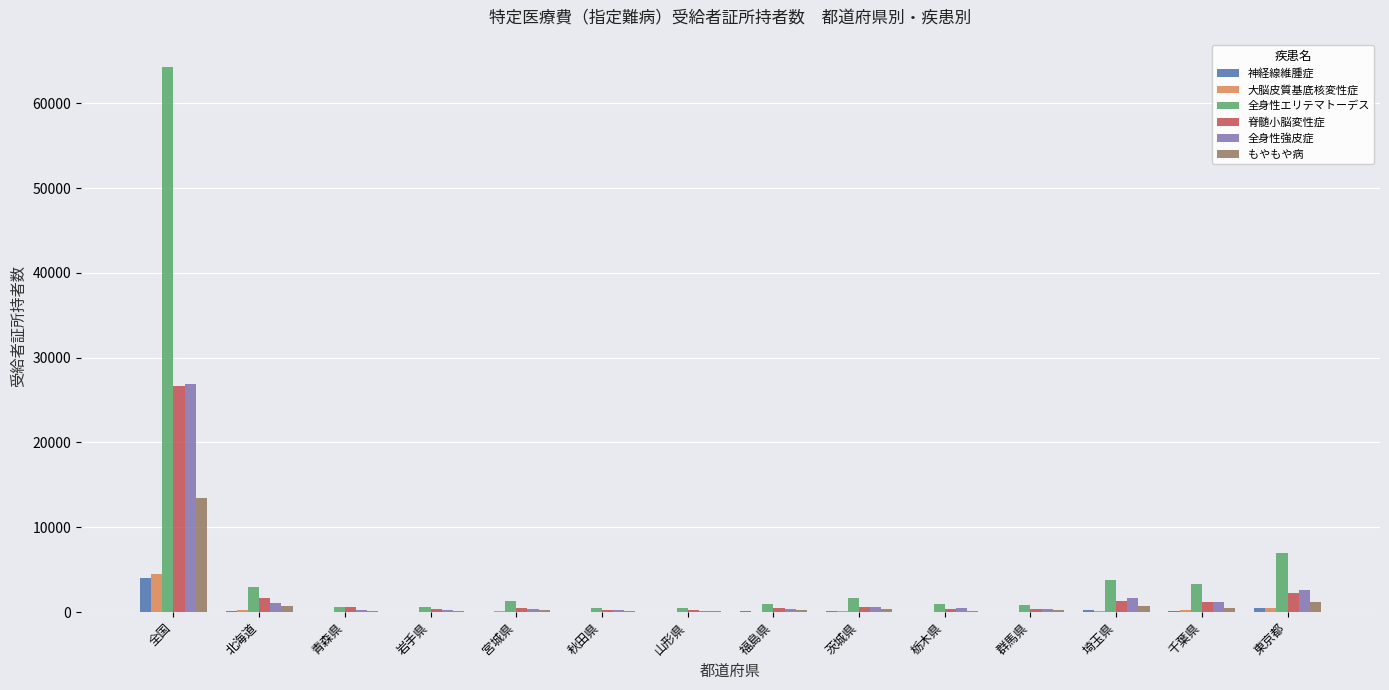

At which label does 脊髄小脳変性症 reach its peak?

全国